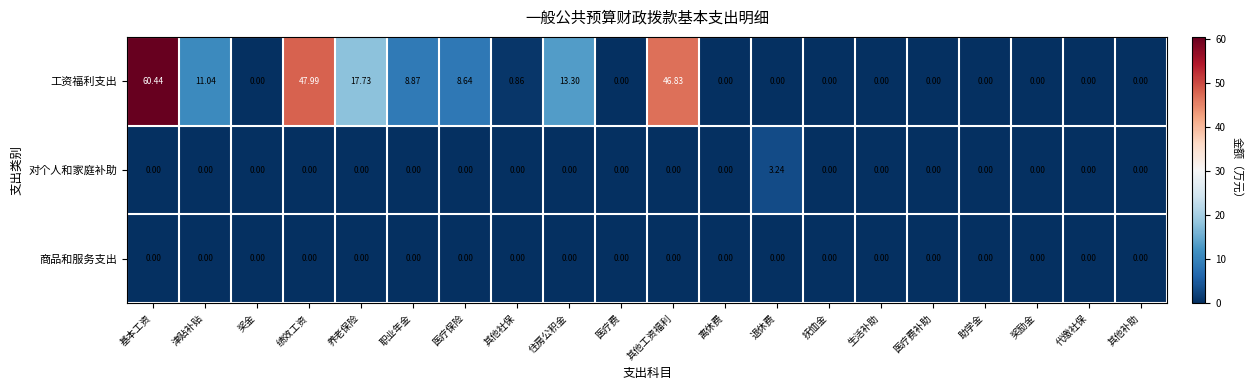

Between 基本工资 and 离休费, which series saw the biggest shift?

工资福利支出